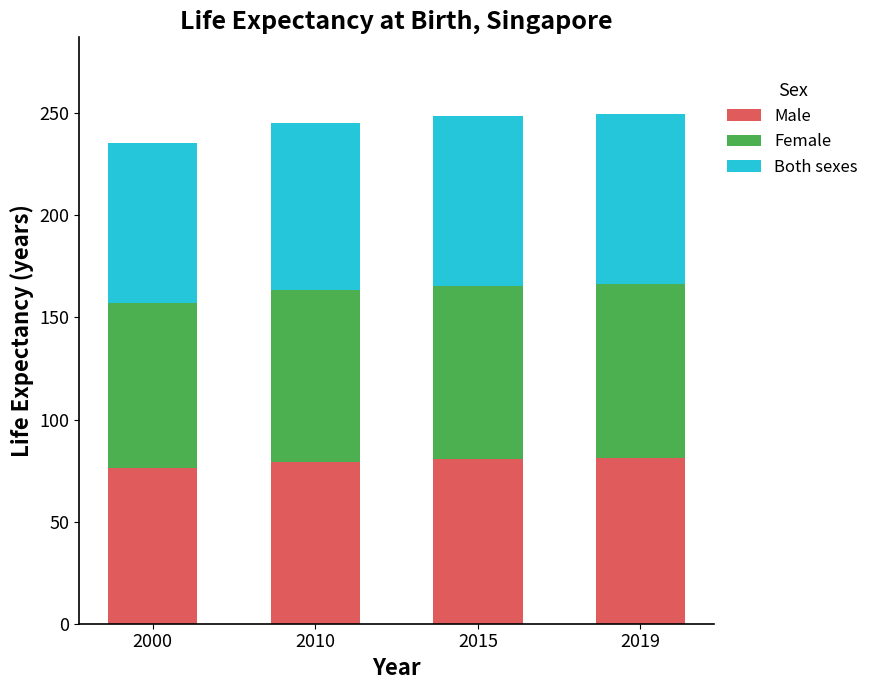

What is the total value across all series at 2000?

235.3